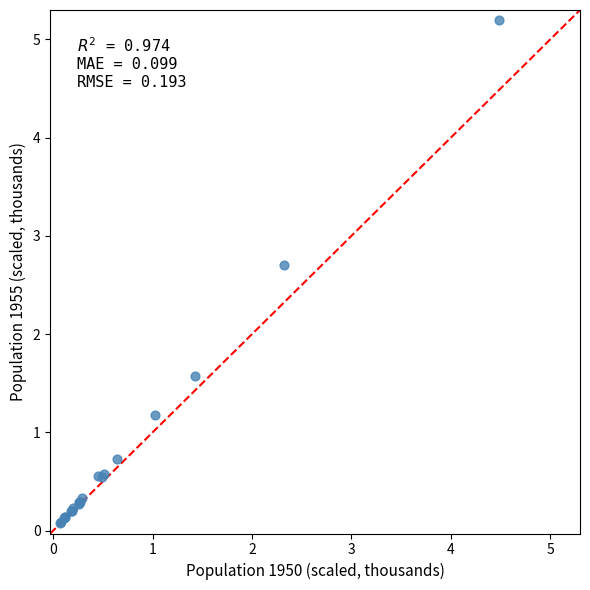

What Y value in the scatter plot is closest to 2?

1.6